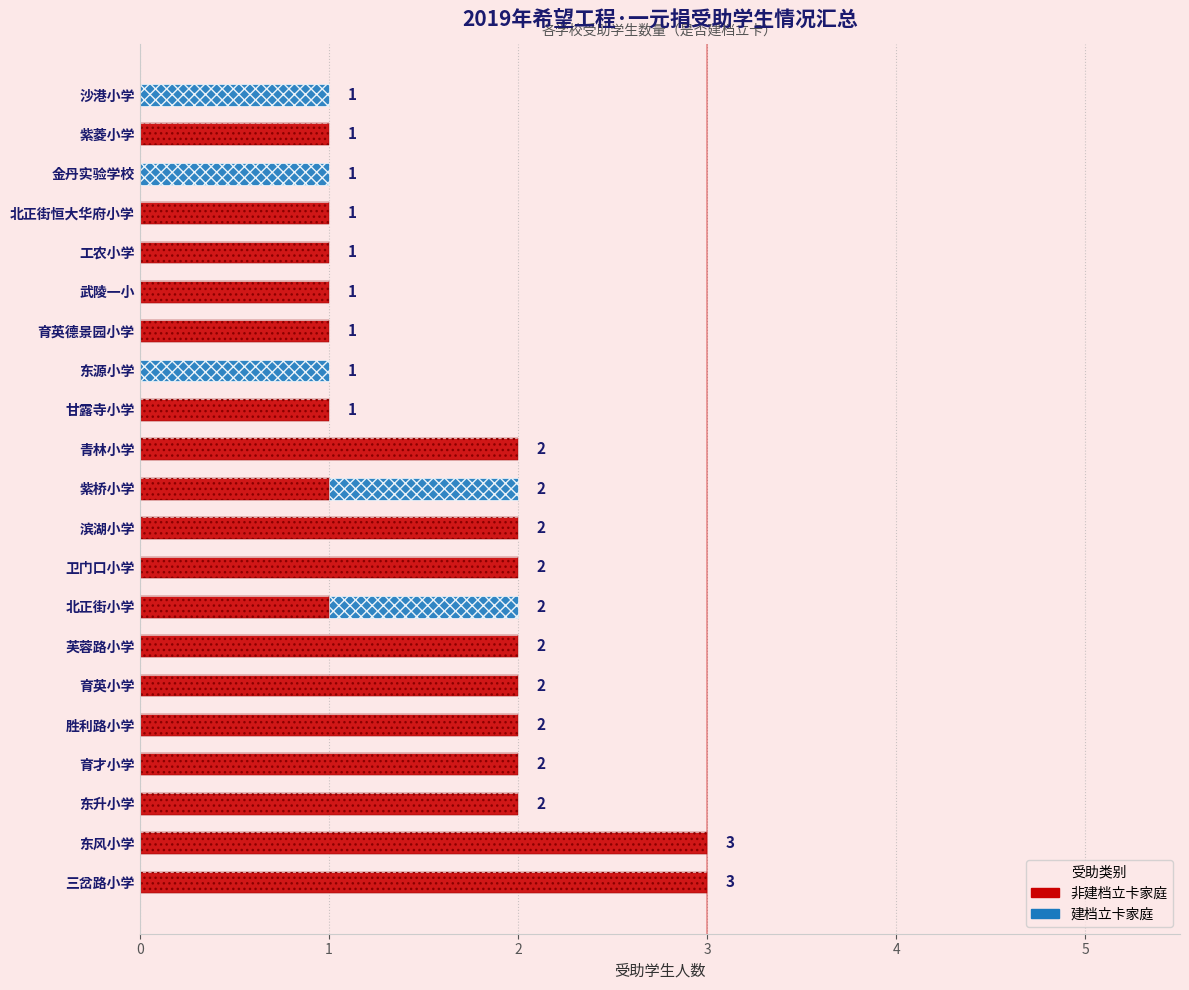

List the series in order of their overall mean, lowest first.

建档立卡, 非建档立卡